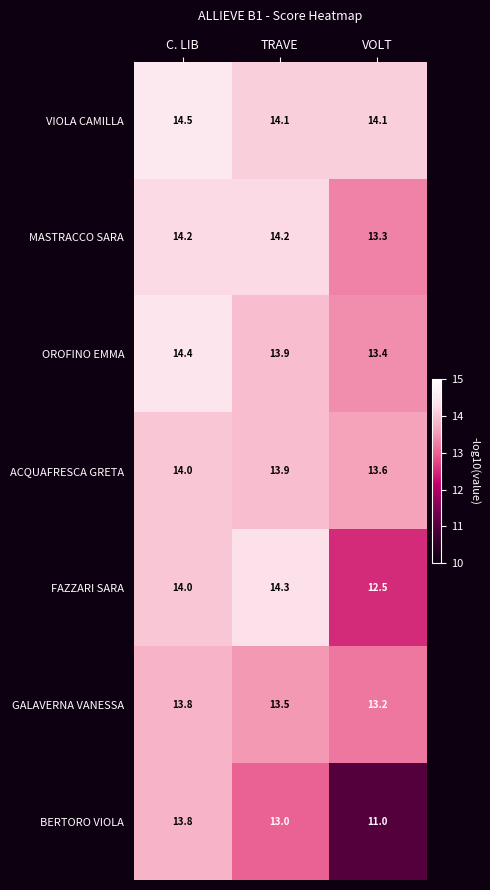

List the labels in order of GALAVERNA VANESSA value, smallest first.

VOLT, TRAVE, C. LIB